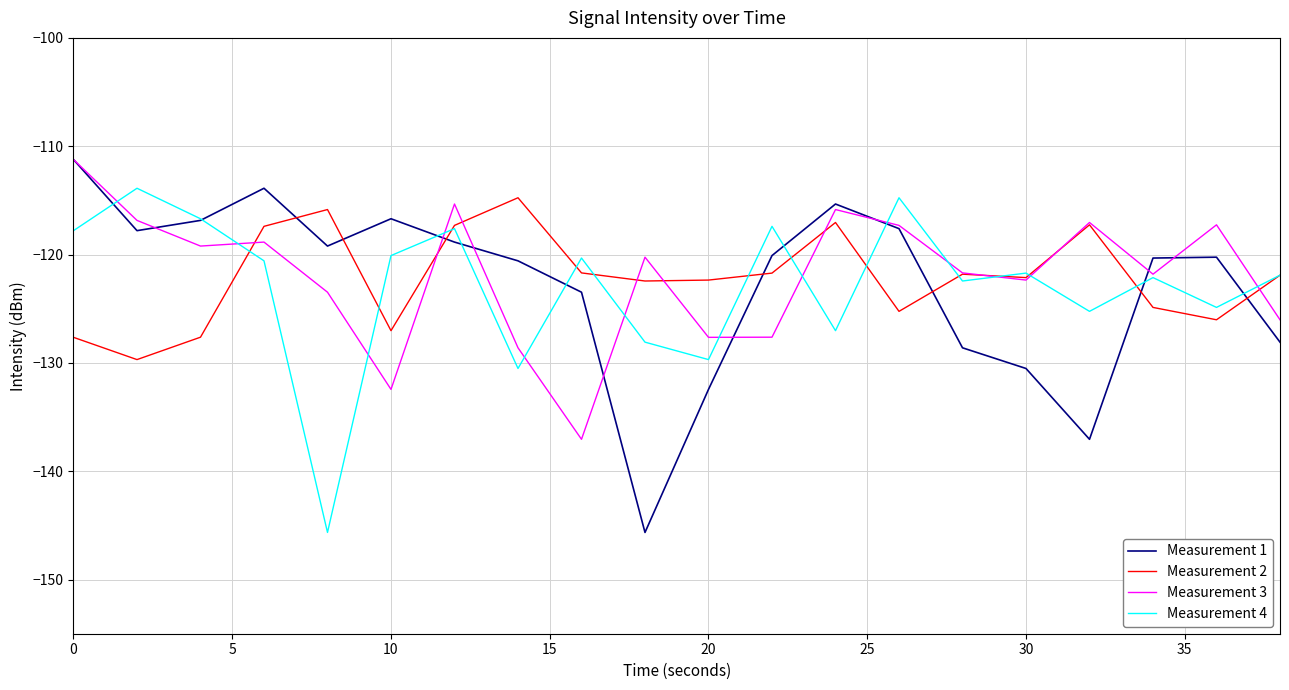

What is the maximum value for Measurement 2?

-114.8